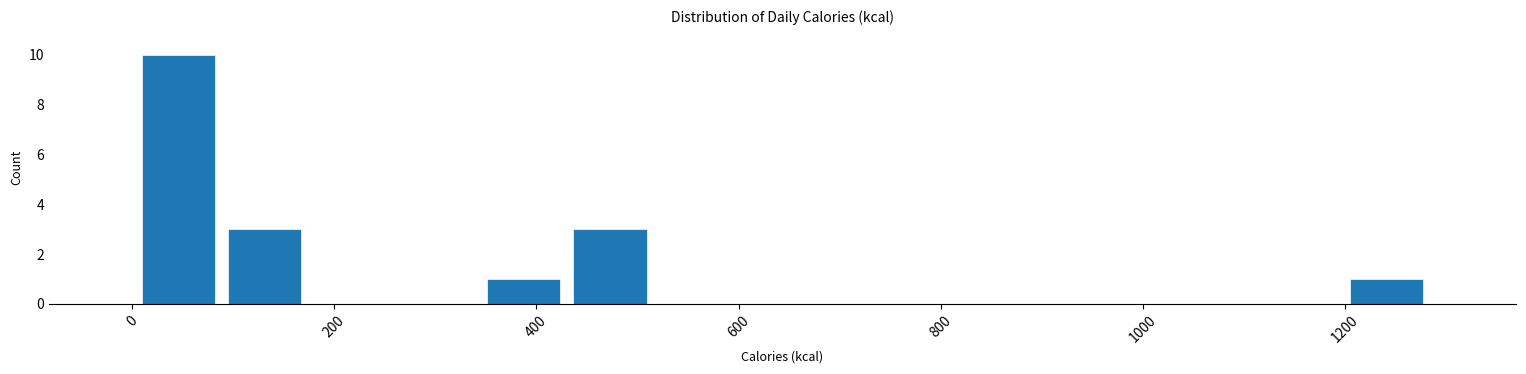

What is the height of the bar covering 0 to 80 on the x-axis? Neither the bar edges nor the heights are printed on the chart, so give them approximately, as read against the axes.

10